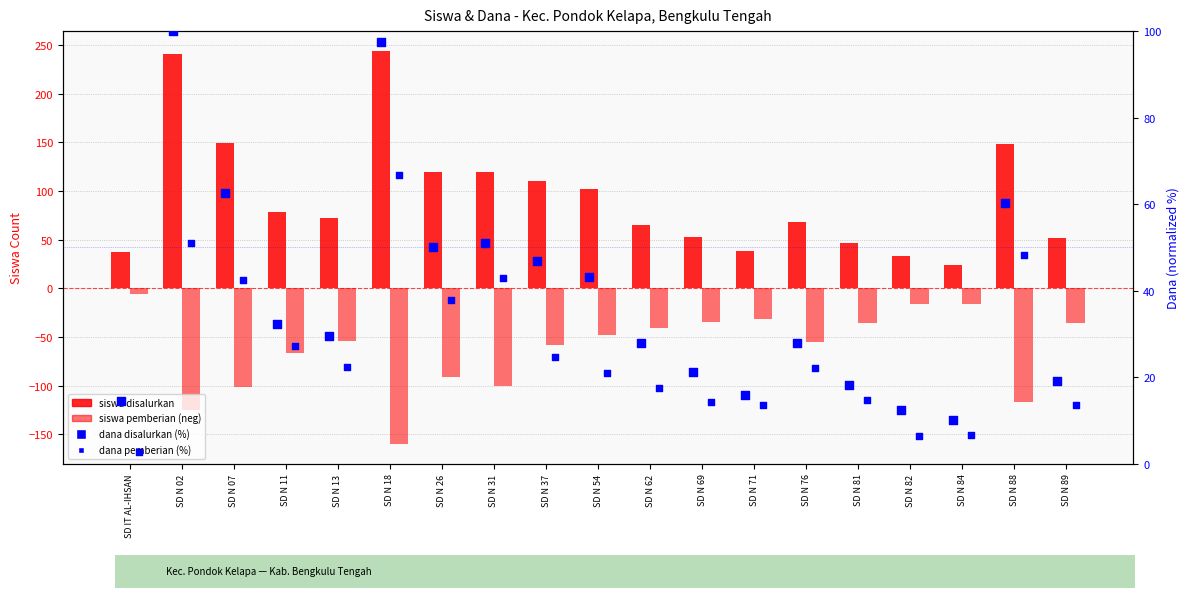

Which series reaches the minimum Y coordinate?

siswa pemberian